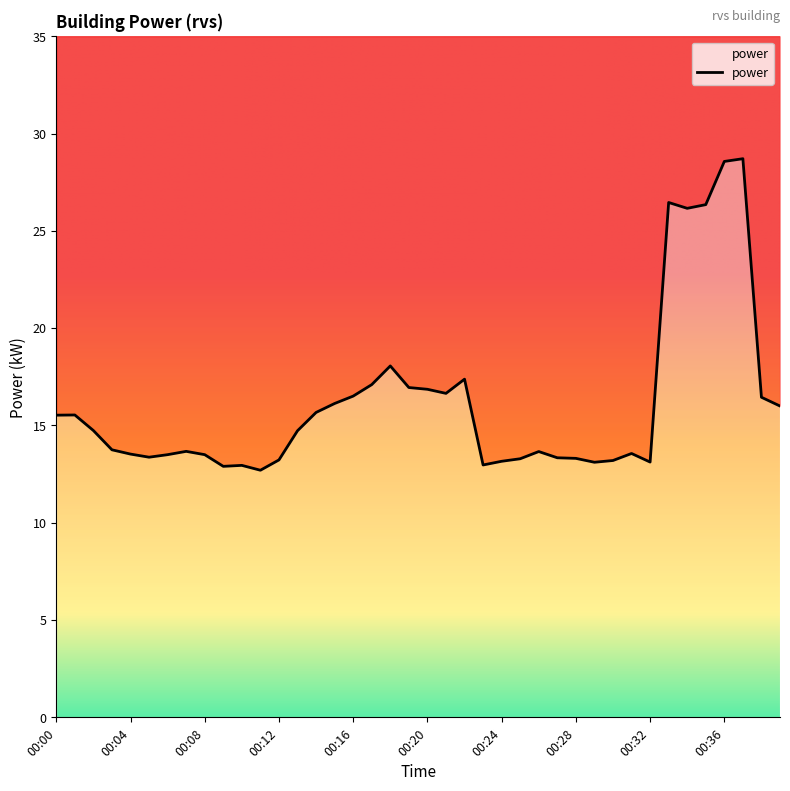

What is the difference between the second highest and second lowest values?

15.7